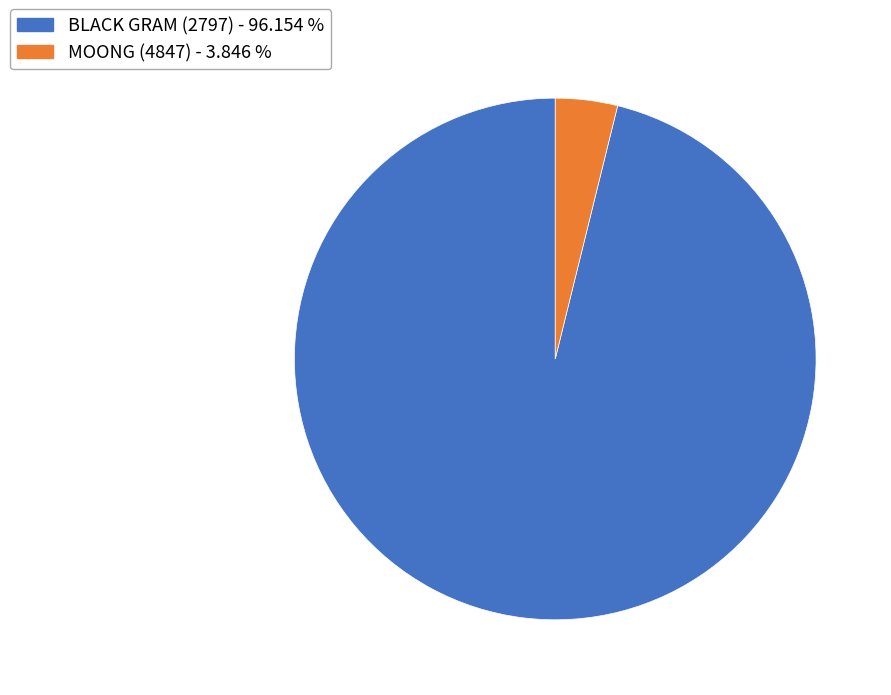

Which has a higher value, MOONG (4847) - 3.846 % or BLACK GRAM (2797) - 96.154 %?

BLACK GRAM (2797) - 96.154 %